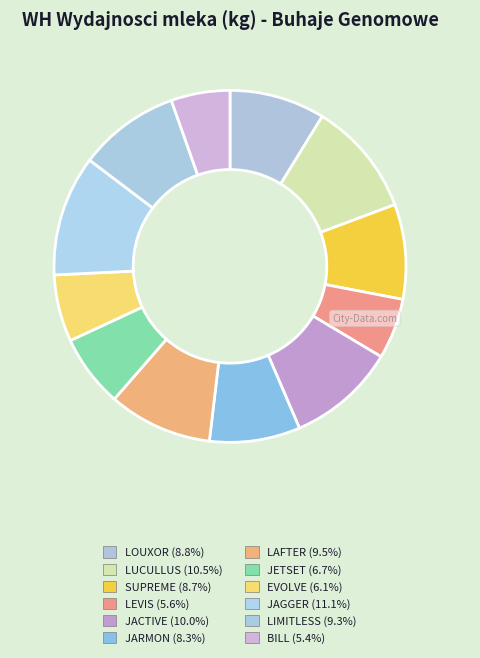

To the nearest percent, what is the average slice percentage?

8%